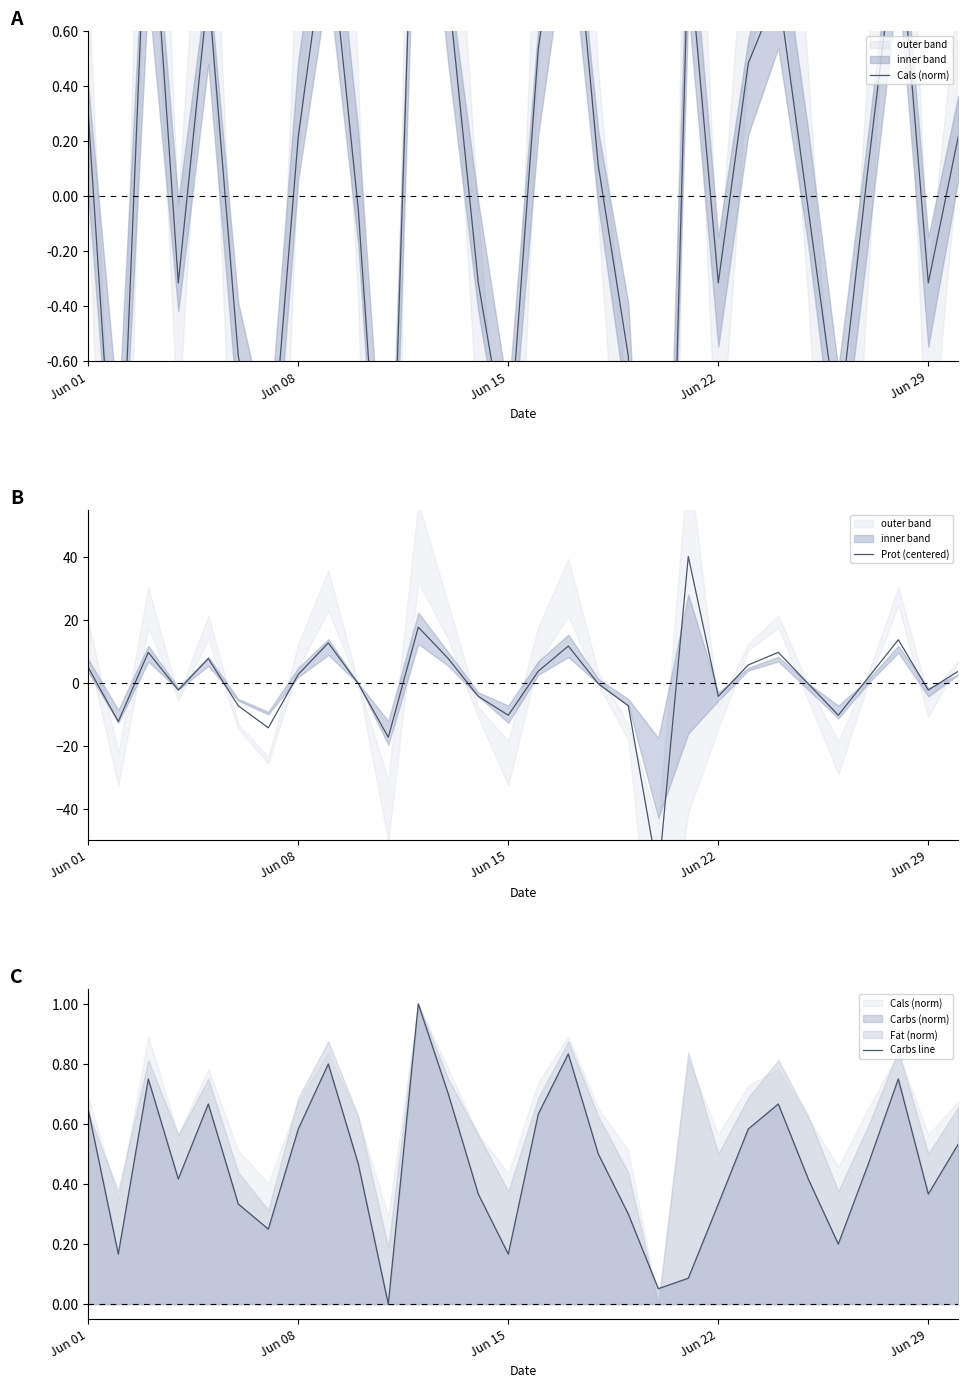

Which series has the largest total across all categories?

Carbs line